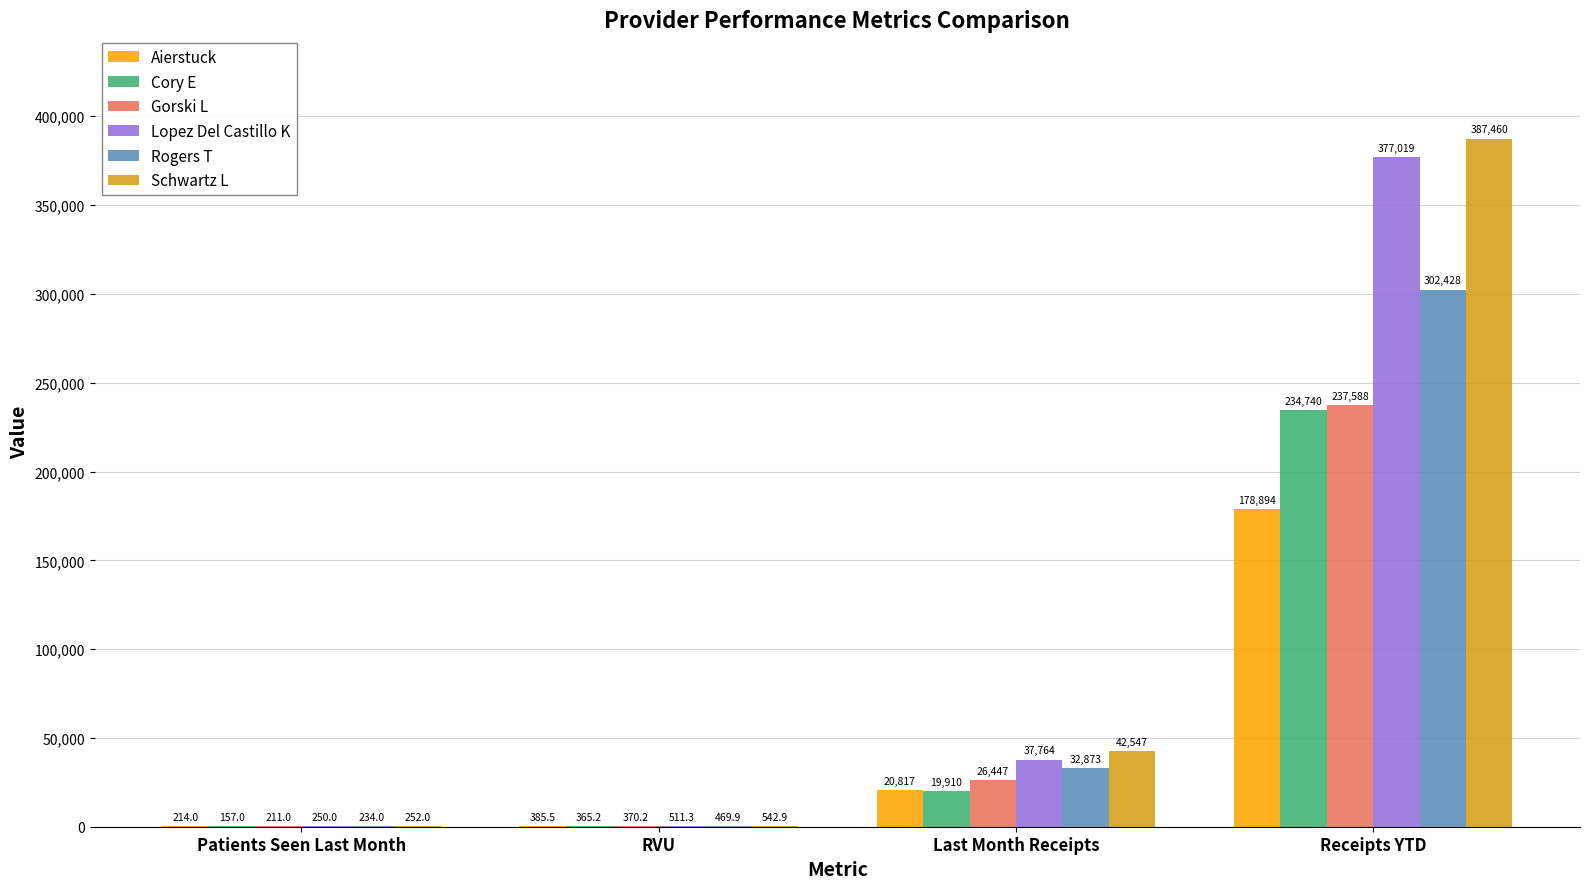

At which category is the sum across all series the highest?

Receipts YTD